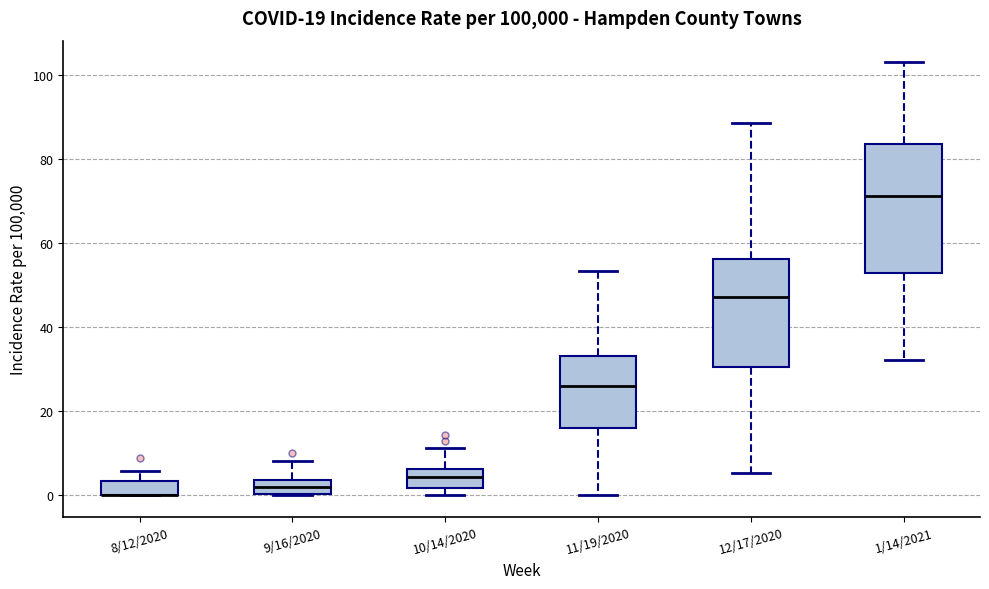

Which box is the tallest, from its lower edge to its upper edge?

1/14/2021